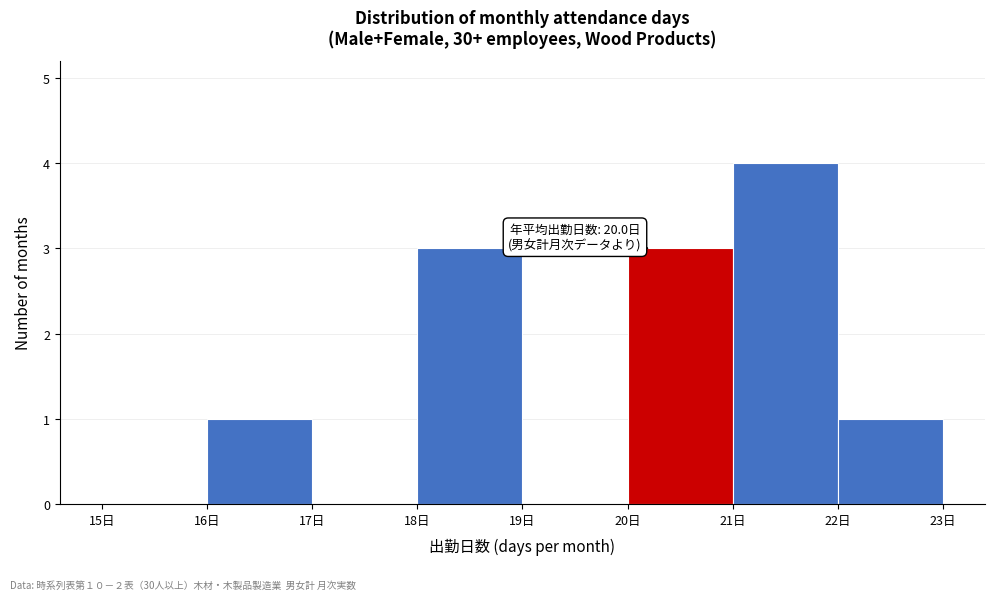

Which range on the x-axis has the tallest bar?

21 to 22